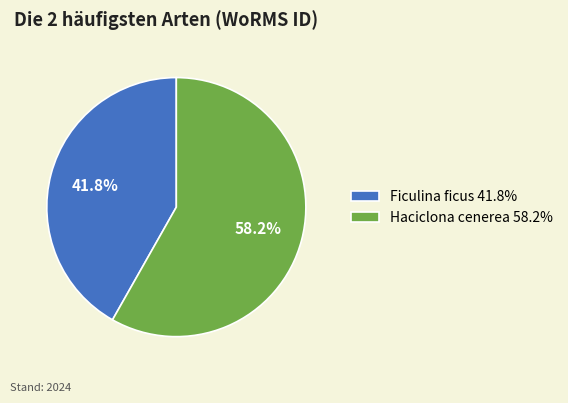

Which slice is the largest?

Haciclona cenerea